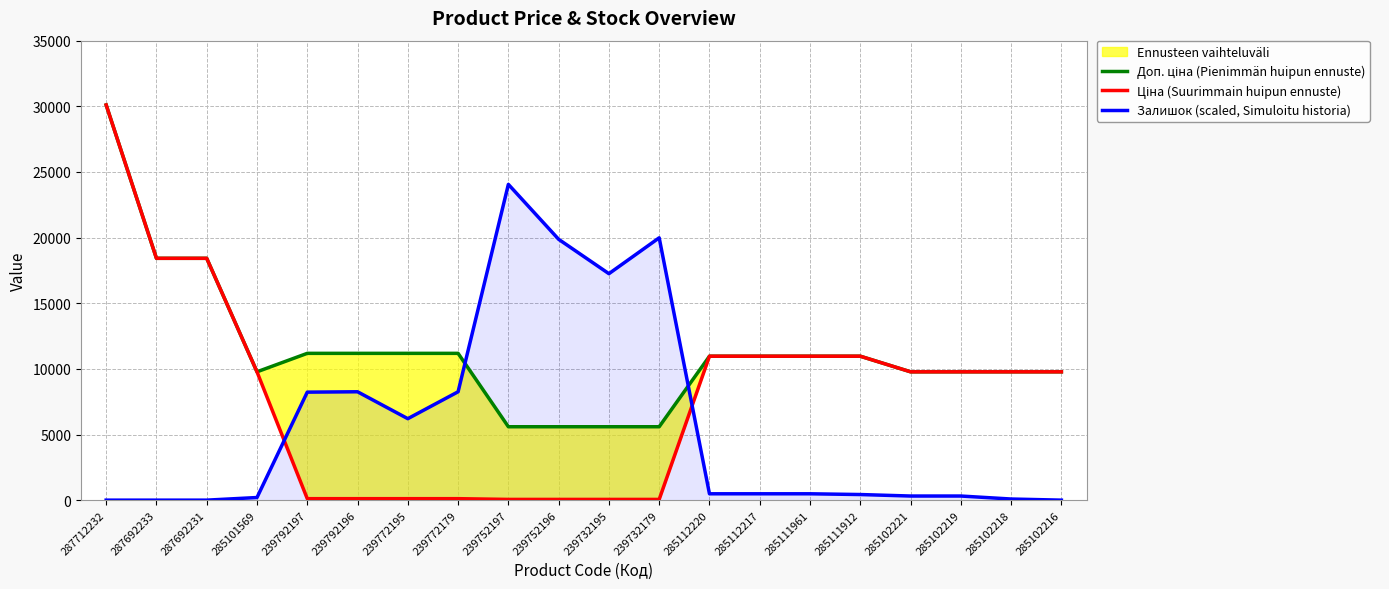

How many times do Залишок (scaled, Simuloitu historia) and Доп. ціна (Pienimmän huipun ennuste) cross each other?

2